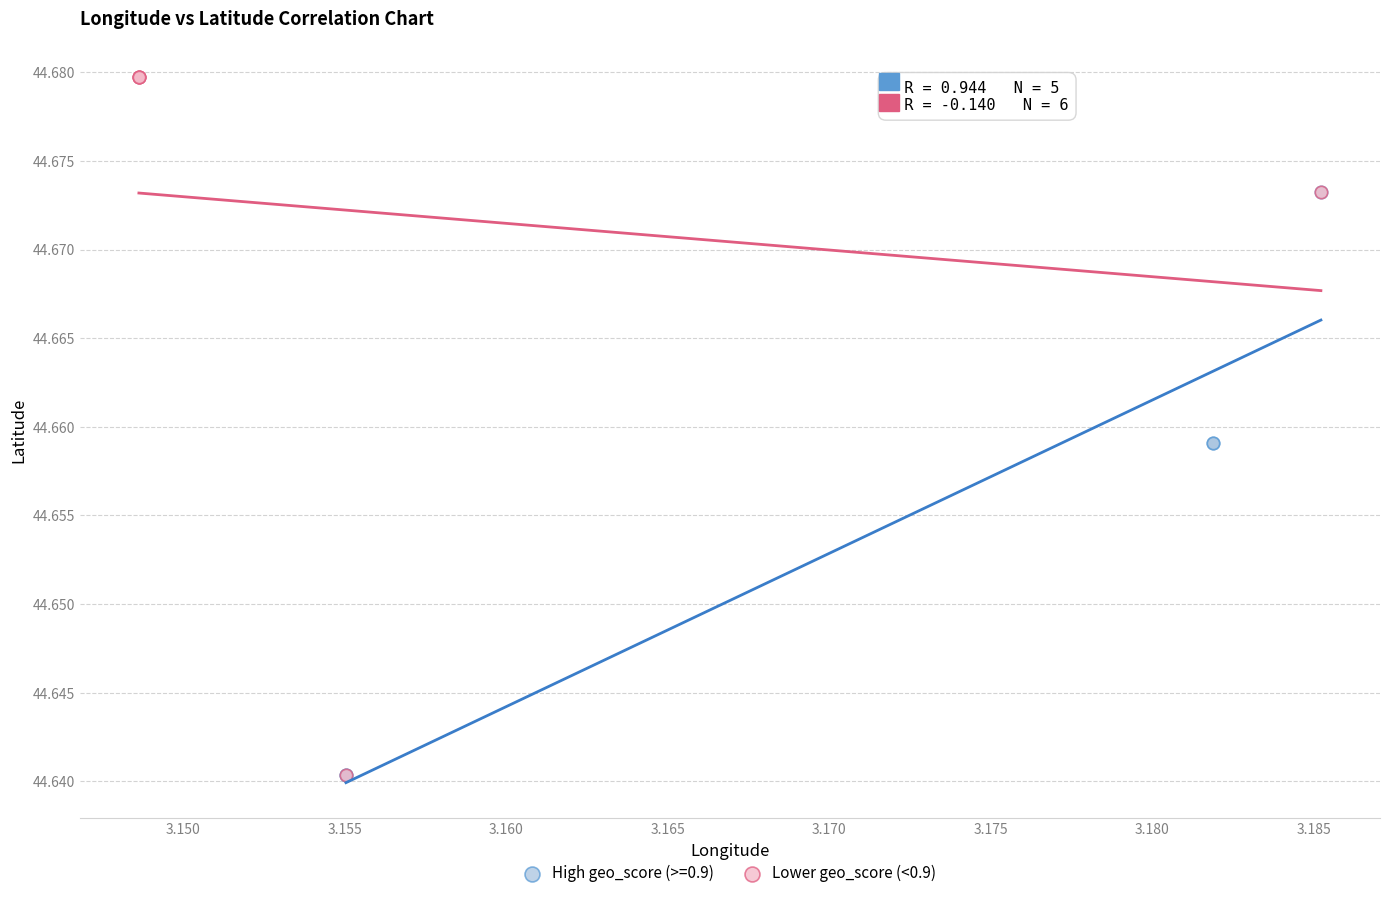

Which series reaches the maximum Y coordinate?

Lower geo_score (<0.9)